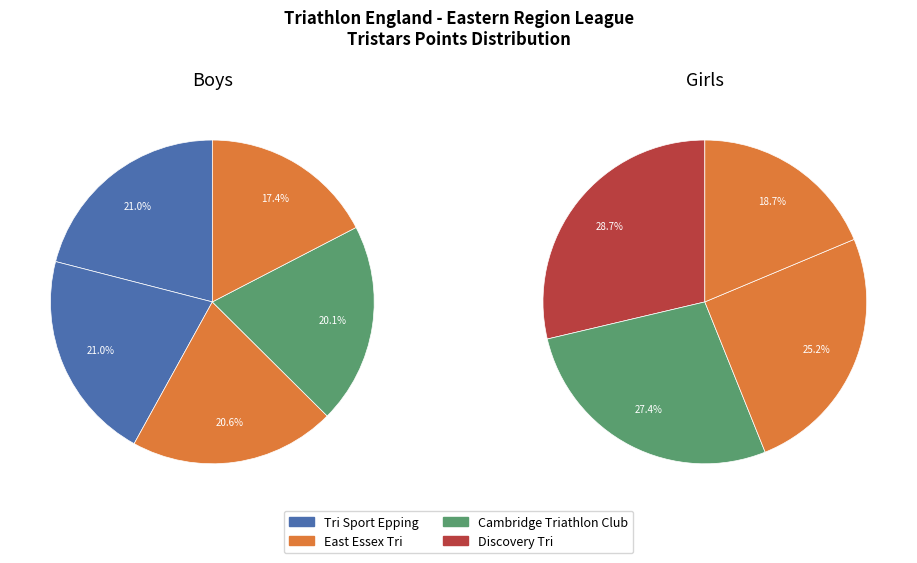

Is there any slice that represents more than half of the pie?

No